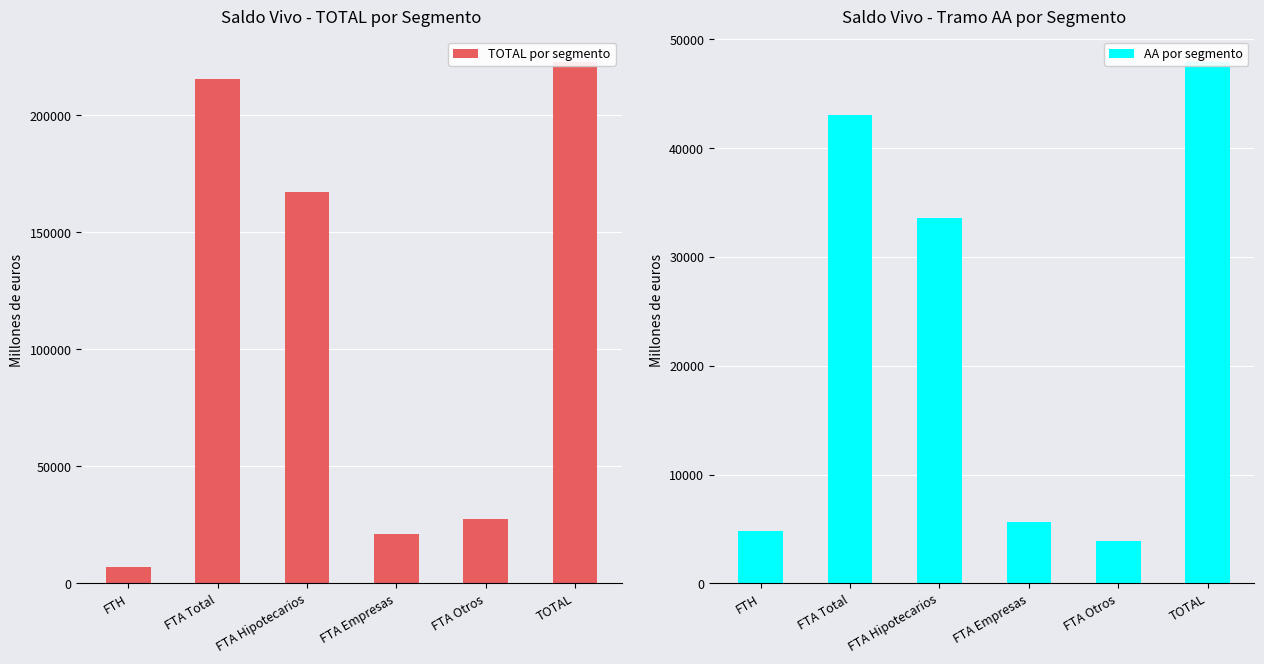

What is the label of the 5th bar from the left?

FTA Otros